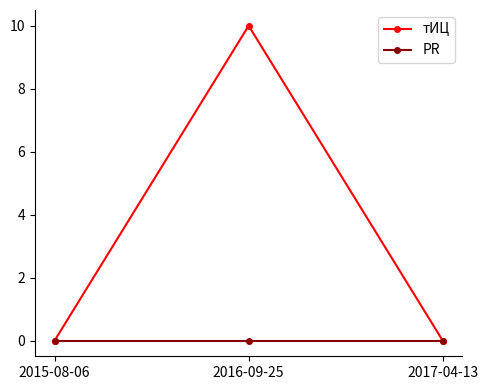

At which category is the sum across all series the highest?

2016-09-25